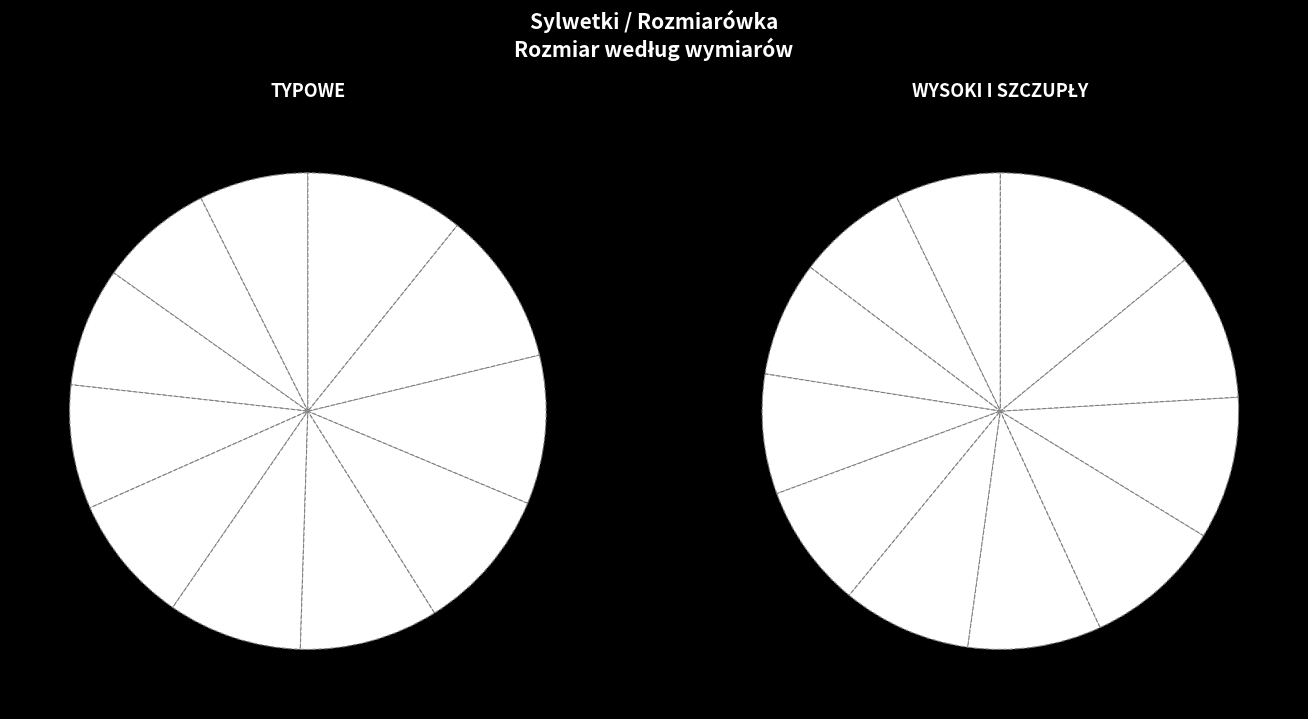

To the nearest percent, what is the average slice percentage?

8%